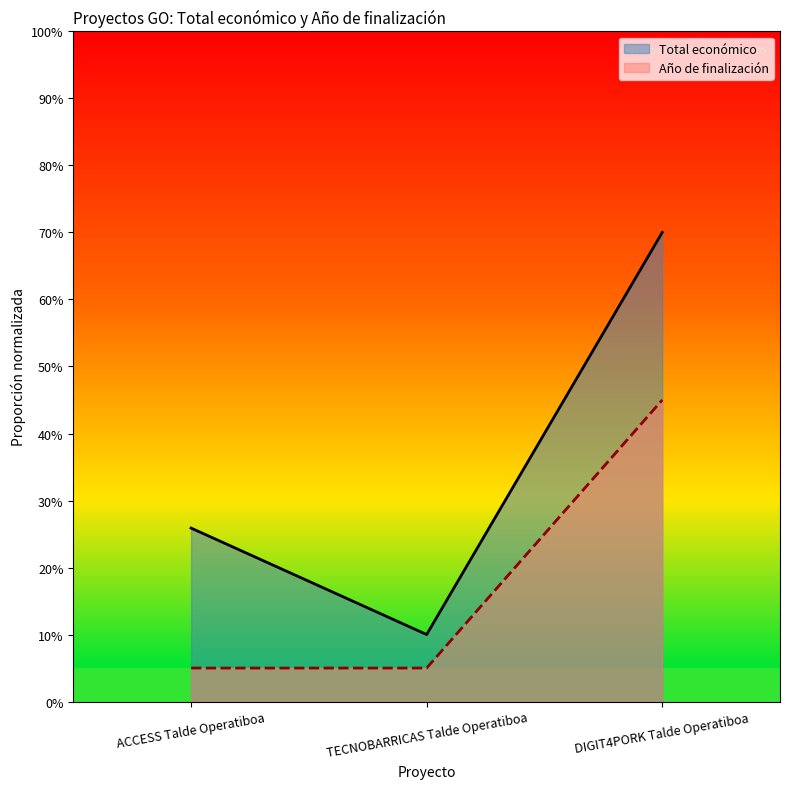

True or false: Año de finalización has a value of 0.1 at ACCESS Talde Operatiboa.

False